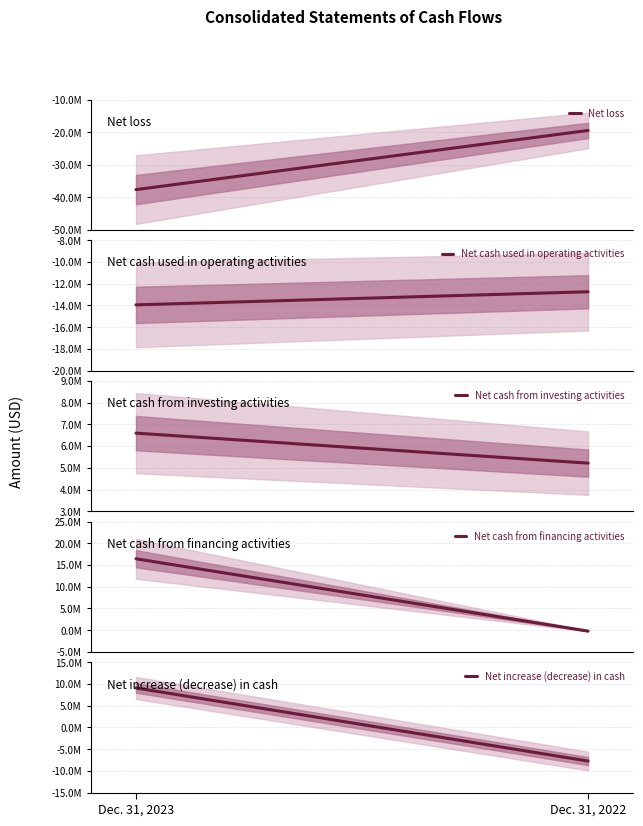

Reading left to right, list all the values displayed in this chart.

Net loss: Dec. 31, 2023=-37644784	Dec. 31, 2022=-19481602
Net cash used in operating activities: Dec. 31, 2023=-13952178	Dec. 31, 2022=-12744072
Net cash from investing activities: Dec. 31, 2023=6596456	Dec. 31, 2022=5214395
Net cash from financing activities: Dec. 31, 2023=16443270	Dec. 31, 2022=-208794
Net increase (decrease) in cash: Dec. 31, 2023=9087548	Dec. 31, 2022=-7738471